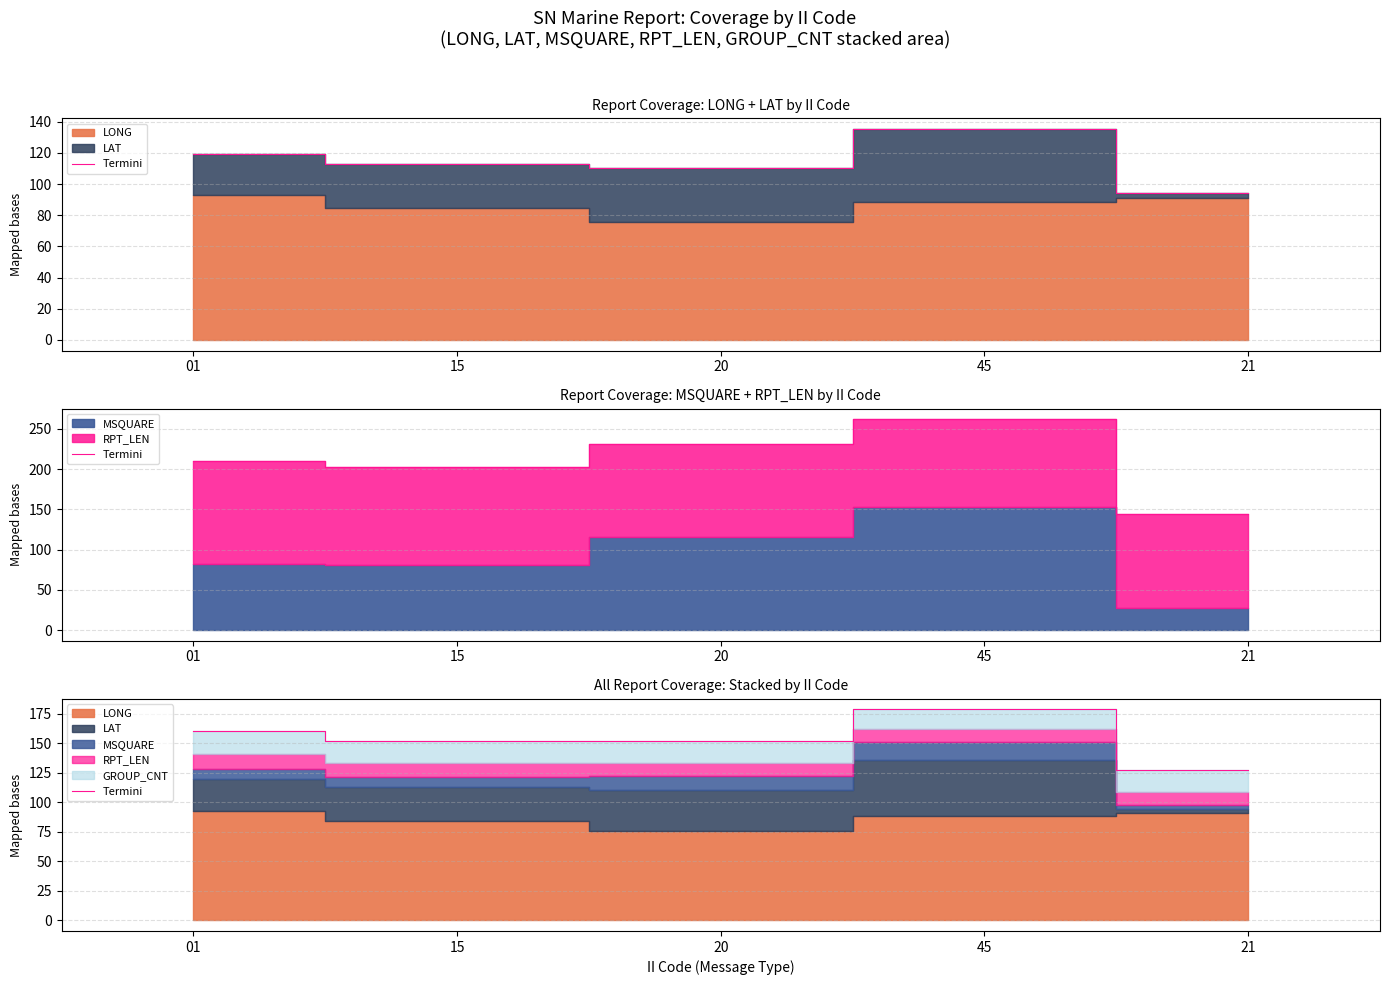

What is the difference between the second highest and second lowest values?

9.0